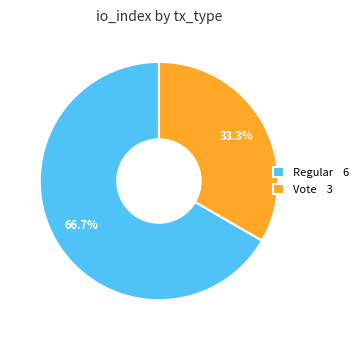

Between Vote and Regular, which is larger?

Regular